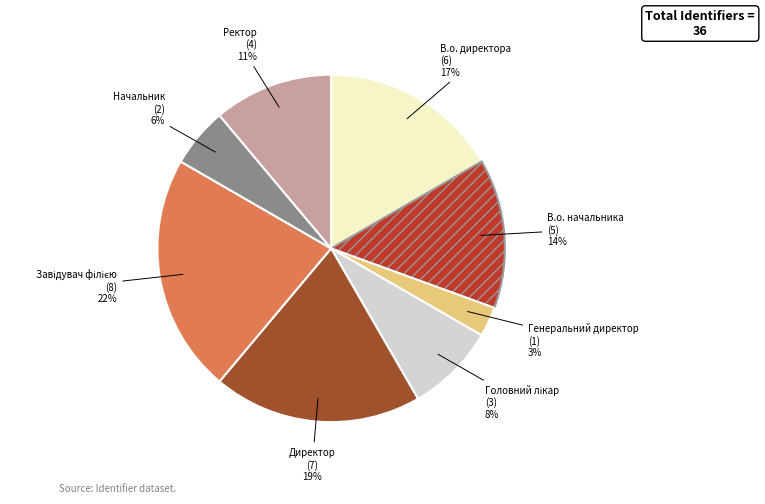

Combined, do Начальник and Генеральний директор account for over 50%?

No